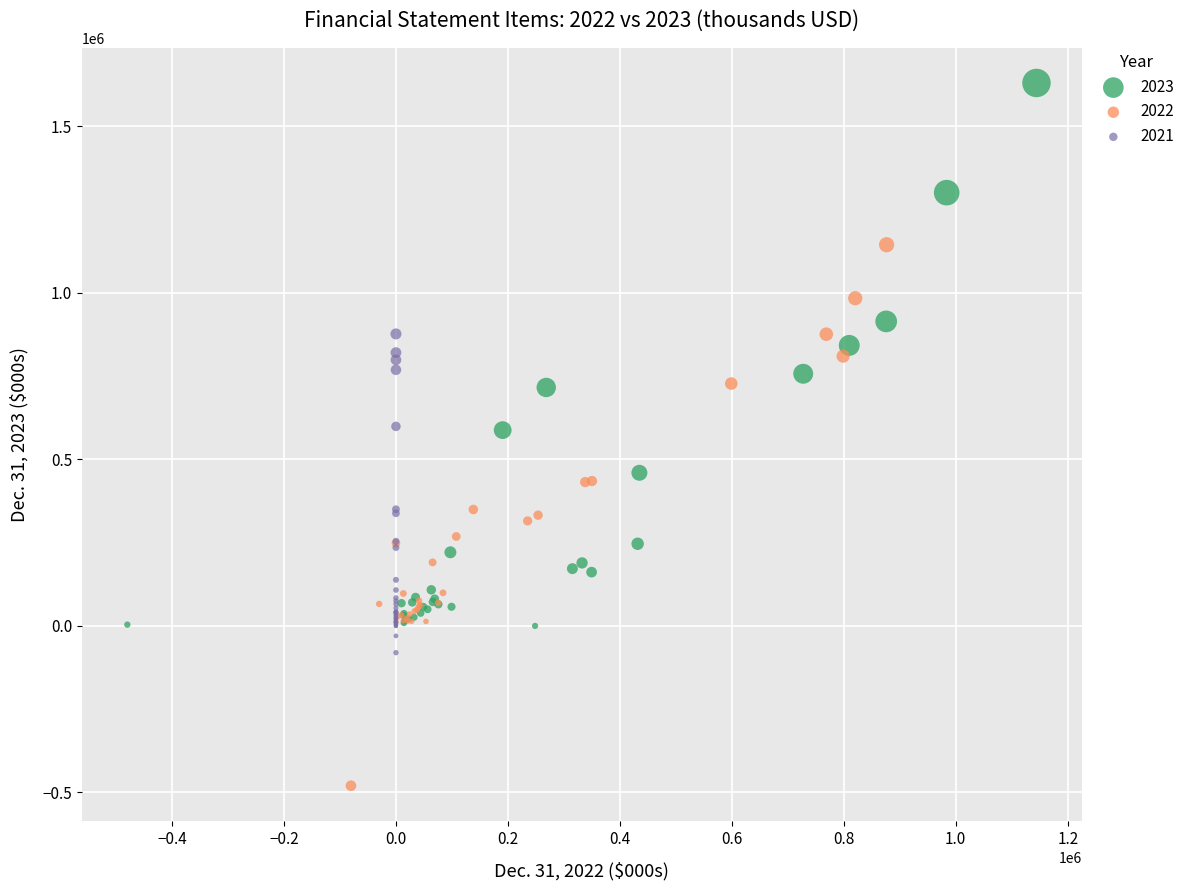

Which series has the largest Y range (max minus min)?

2023